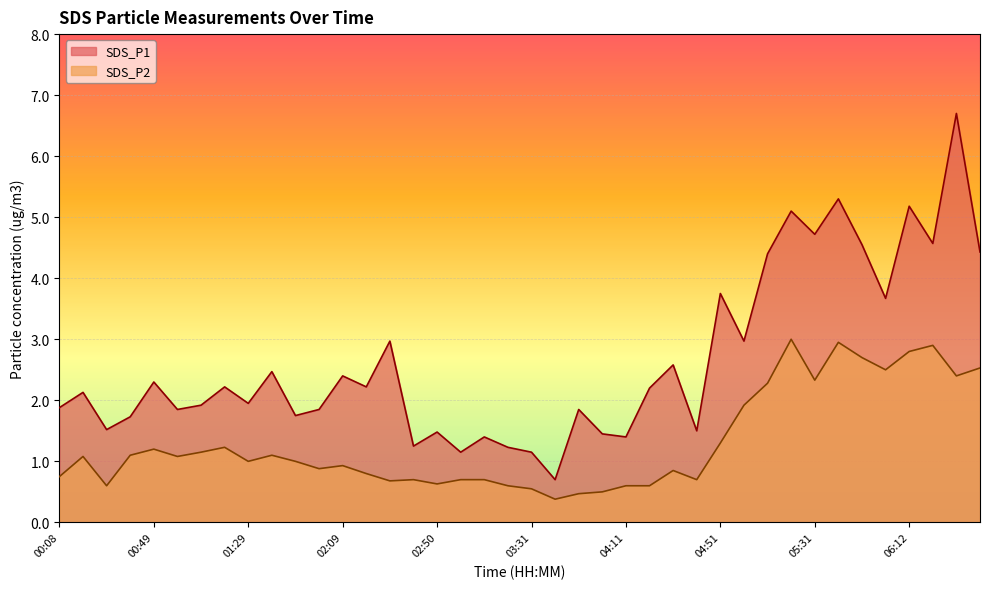

How many interior local peaks does the SDS_P2 series have?

10